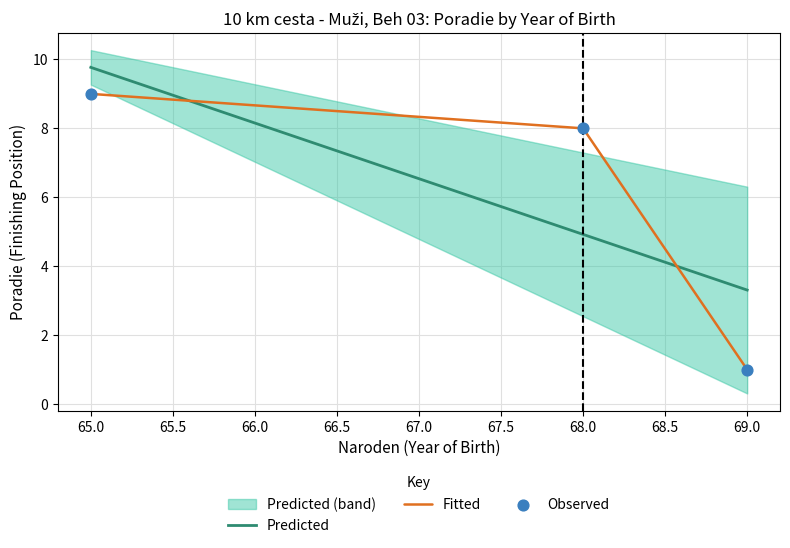

What is the change in value from 69 to 65?

+8